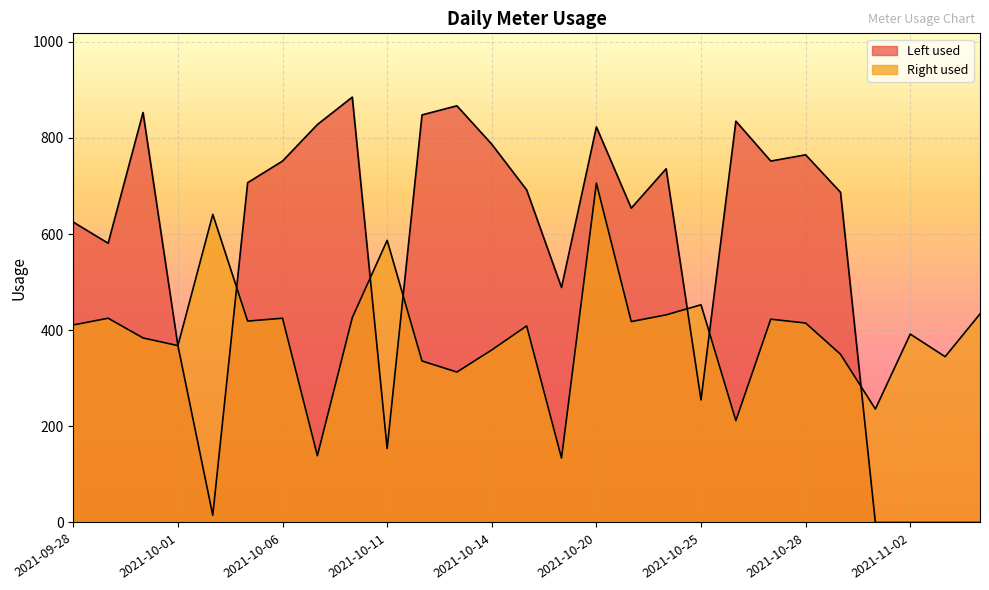

What is the total value across all series at 2021-10-12?

1184